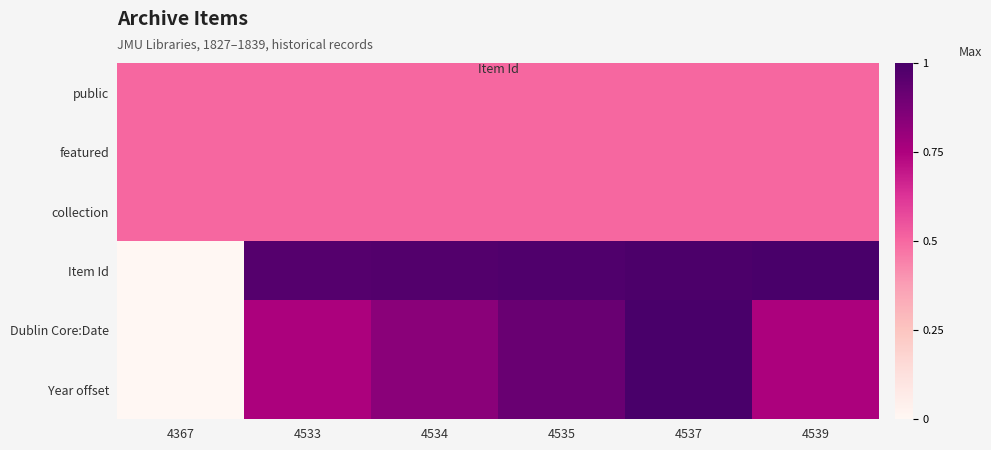

Reading left to right, what are all the values shown in this chart?

public: 4367=0.5	4533=0.5	4534=0.5	4535=0.5	4537=0.5	4539=0.5
featured: 4367=0.5	4533=0.5	4534=0.5	4535=0.5	4537=0.5	4539=0.5
collection: 4367=0.5	4533=0.5	4534=0.5	4535=0.5	4537=0.5	4539=0.5
Item Id: 4367=0.0	4533=1.0	4534=1.0	4535=1.0	4537=1.0	4539=1.0
Dublin Core:Date: 4367=0.0	4533=0.8	4534=0.8	4535=0.9	4537=1.0	4539=0.8
Year offset: 4367=0.0	4533=0.8	4534=0.8	4535=0.9	4537=1.0	4539=0.8